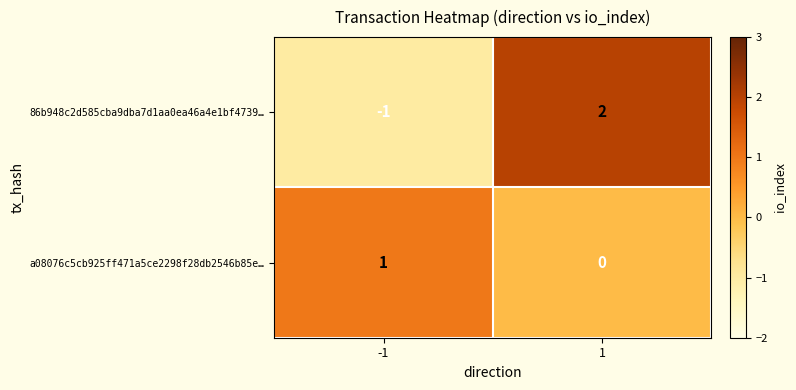

Which series has the widest spread of values?

86b948c2d585cba9dba7d1aa0ea46a4e1bf4739…